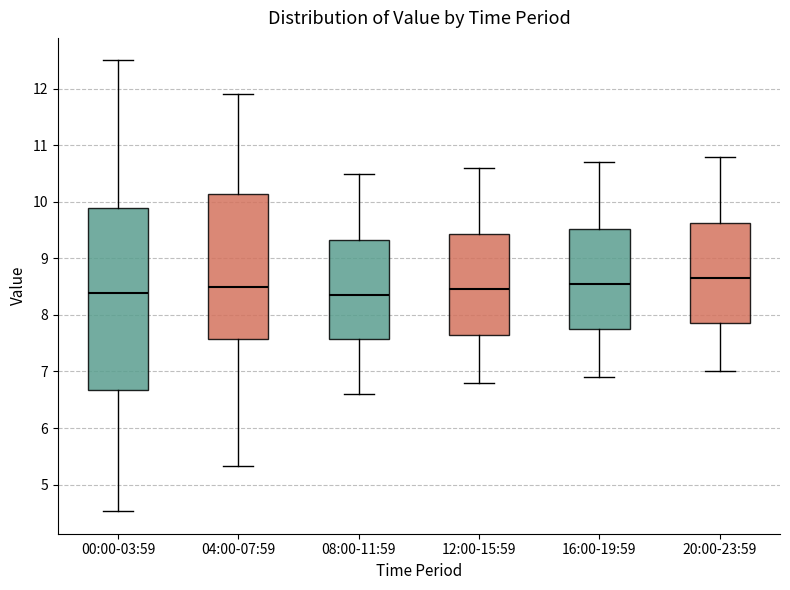

Where does the median line of the box for 12:00-15:59 sit on the y-axis? The values are not printed on the chart, so give them approximately, as read against the axis.

8.5